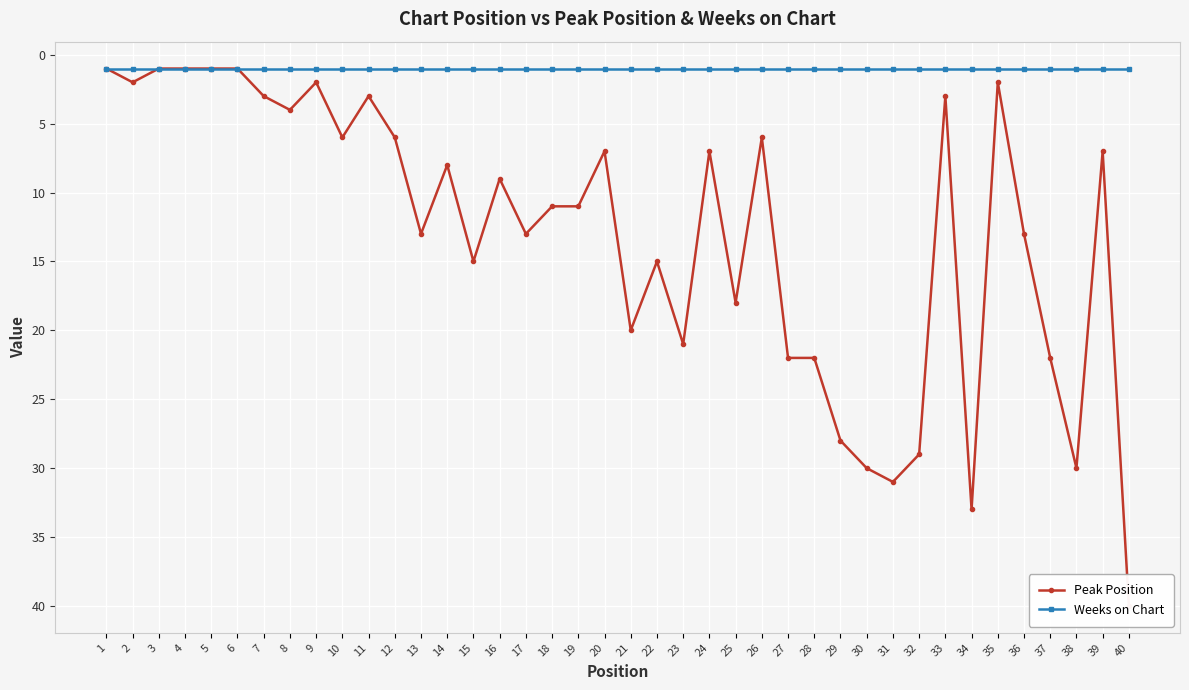

Which has a higher value, 9 or 38?

38